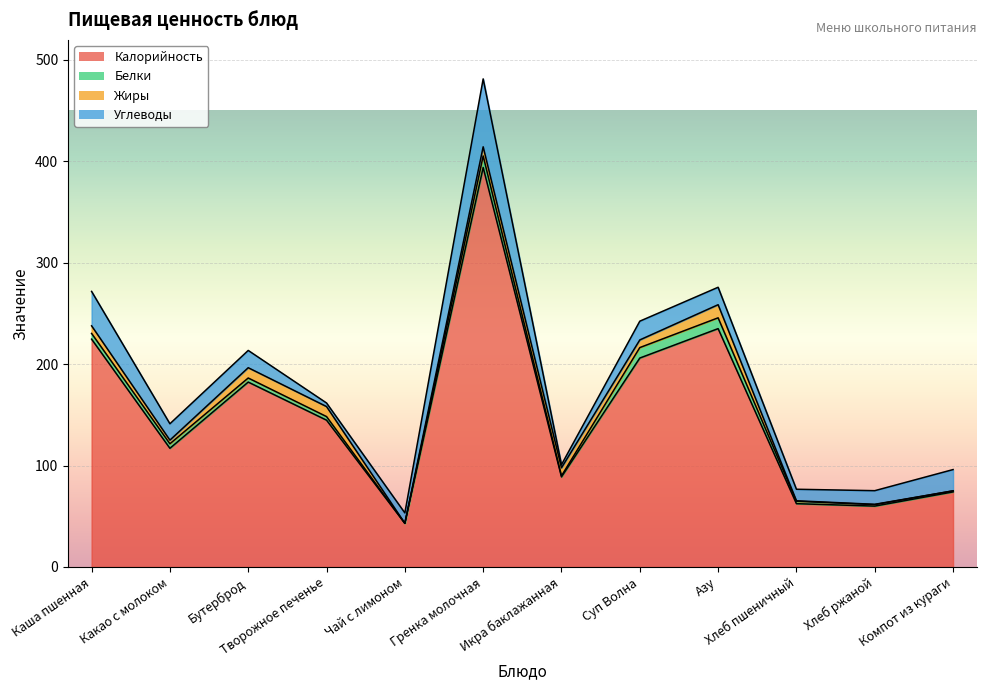

True or false: Калорийность has more than 0 interior local peaks.

True